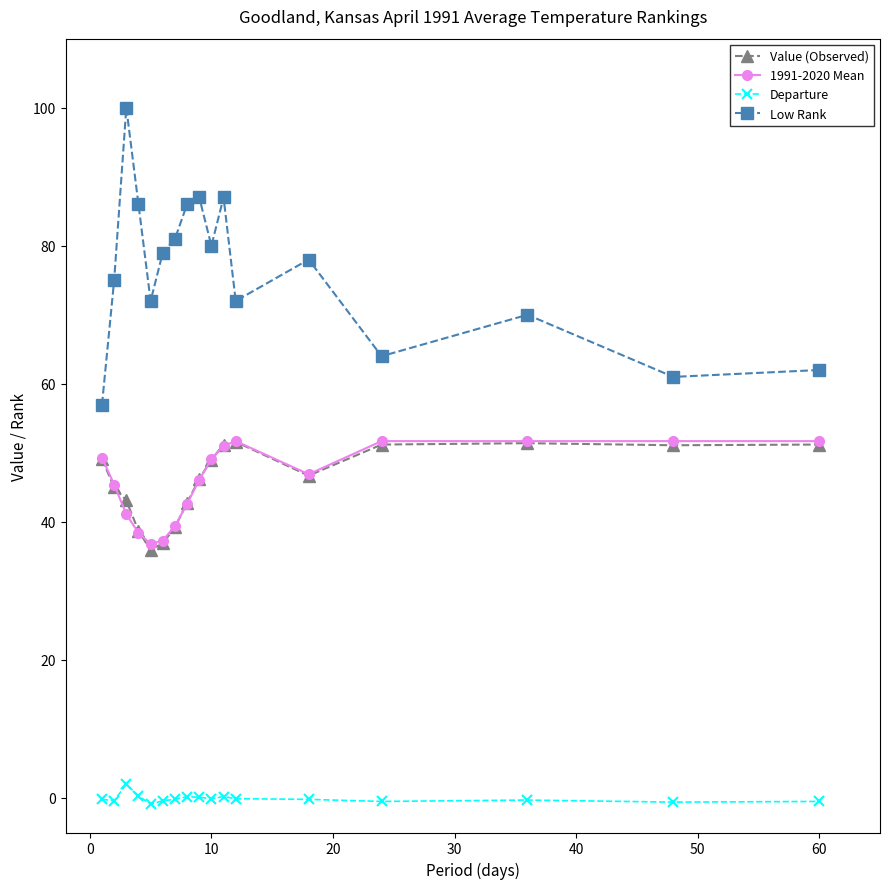

Which series has the largest range (max minus min)?

Low Rank